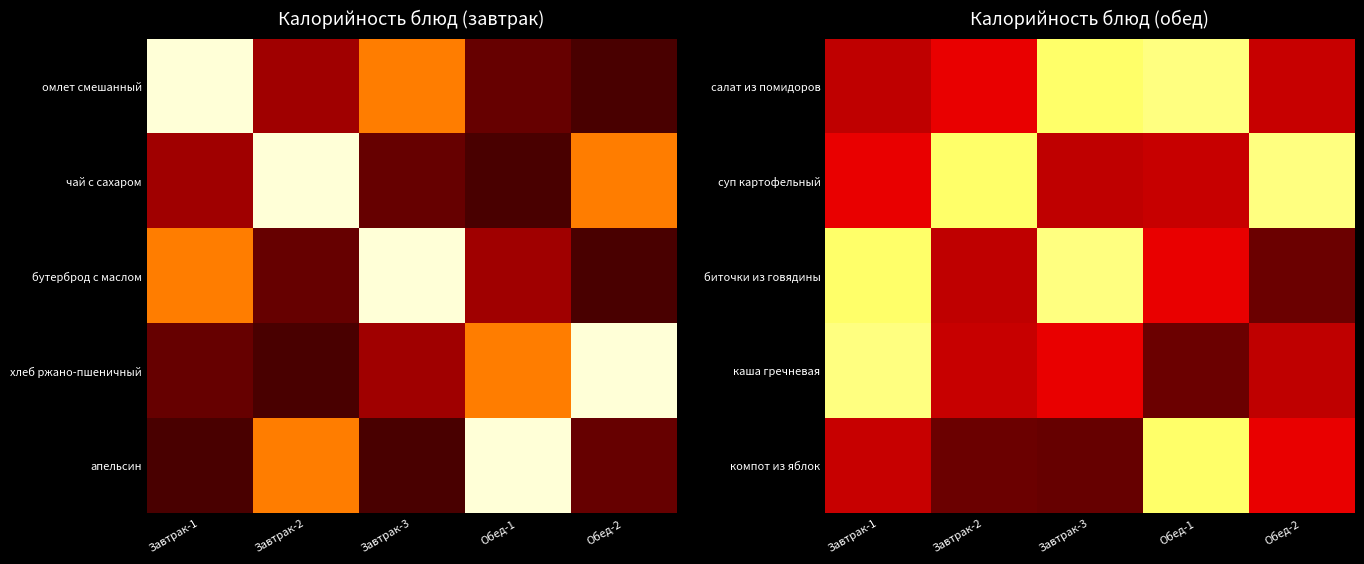

How many series are shown in this chart?

5